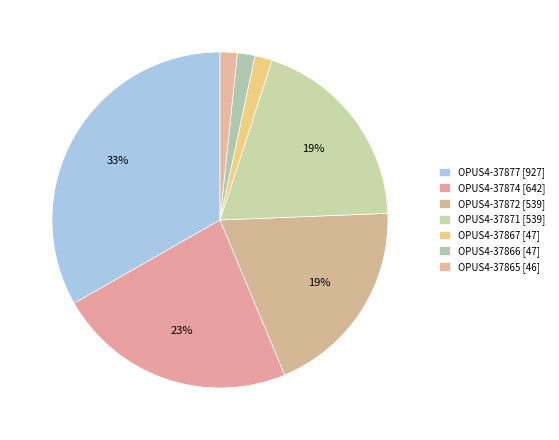

What portion of the pie excludes OPUS4-37867?

98.3%